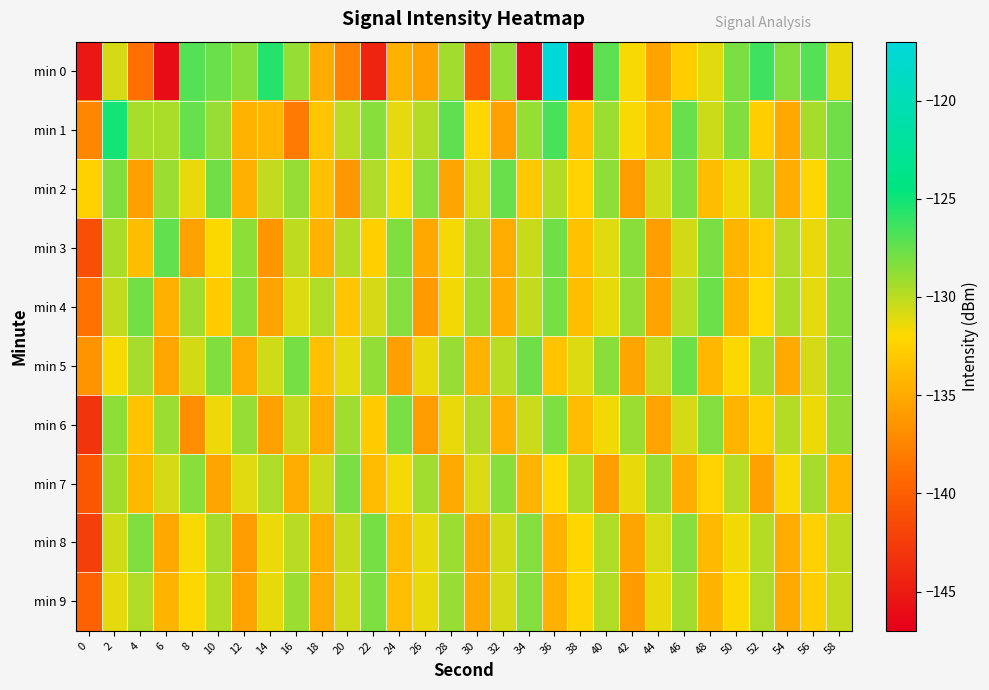

Reading left to right, list all the values displayed in this chart.

min 0: 0=-145.3	2=-130.8	4=-138.9	6=-146.1	8=-127.0	10=-127.6	12=-128.6	14=-125.6	16=-128.9	18=-134.9	20=-137.6	22=-144.4	24=-134.5	26=-135.5	28=-129.3	30=-140.4	32=-128.8	34=-146.2	36=-117.2	38=-146.9	40=-127.2	42=-131.8	44=-135.5	46=-132.7	48=-131.1	50=-128.1	52=-126.3	54=-128.4	56=-127.0	58=-131.3
min 1: 0=-137.3	2=-125.1	4=-129.5	6=-129.5	8=-127.5	10=-129.0	12=-134.5	14=-134.3	16=-138.2	18=-133.2	20=-130.0	22=-128.5	24=-131.2	26=-129.8	28=-127.3	30=-132.1	32=-135.6	34=-128.9	36=-126.7	38=-133.4	40=-129.1	42=-131.8	44=-134.2	46=-127.6	48=-130.5	50=-128.3	52=-132.7	54=-135.1	56=-129.4	58=-127.8
min 2: 0=-132.5	2=-128.3	4=-135.7	6=-129.1	8=-131.4	10=-127.8	12=-134.6	14=-130.2	16=-128.9	18=-133.5	20=-136.2	22=-129.7	24=-131.8	26=-128.4	28=-135.3	30=-130.9	32=-127.6	34=-133.1	36=-129.8	38=-132.4	40=-128.7	42=-135.9	44=-130.6	46=-128.2	48=-133.8	50=-131.5	52=-129.3	54=-134.7	56=-132.1	58=-127.9
min 3: 0=-141.2	2=-129.5	4=-133.8	6=-127.4	8=-135.6	10=-131.9	12=-128.7	14=-136.3	16=-130.1	18=-134.5	20=-129.8	22=-132.6	24=-128.3	26=-135.1	28=-131.7	30=-129.2	32=-134.9	34=-130.4	36=-127.8	38=-133.5	40=-131.1	42=-128.6	44=-135.8	46=-130.7	48=-128.1	50=-134.3	52=-132.9	54=-129.6	56=-131.4	58=-128.8
min 4: 0=-138.7	2=-130.2	4=-127.9	6=-134.6	8=-129.3	10=-132.8	12=-128.5	14=-135.4	16=-131.0	18=-129.7	20=-133.2	22=-130.8	24=-128.4	26=-136.1	28=-131.6	30=-129.1	32=-134.8	34=-130.3	36=-128.0	38=-133.7	40=-131.3	42=-128.9	44=-135.5	46=-130.0	48=-127.7	50=-134.4	52=-132.0	54=-129.5	56=-131.2	58=-128.6
min 5: 0=-136.4	2=-131.8	4=-129.4	6=-135.2	8=-130.7	10=-128.3	12=-134.9	14=-130.6	16=-128.0	18=-133.6	20=-131.2	22=-128.8	24=-135.7	26=-131.4	28=-129.0	30=-134.5	32=-130.0	34=-127.8	36=-133.4	38=-131.0	40=-128.6	42=-135.3	44=-130.2	46=-127.7	48=-134.2	50=-131.9	52=-129.3	54=-135.0	56=-130.8	58=-128.5
min 6: 0=-143.1	2=-128.7	4=-133.4	6=-129.1	8=-136.8	10=-131.5	12=-128.9	14=-135.6	16=-130.3	18=-134.7	20=-129.2	22=-132.8	24=-128.1	26=-135.9	28=-131.4	30=-129.7	32=-134.6	34=-130.5	36=-128.2	38=-133.9	40=-131.6	42=-129.1	44=-135.4	46=-130.8	48=-128.4	50=-134.3	52=-132.7	54=-129.8	56=-131.5	58=-128.9
min 7: 0=-140.5	2=-129.3	4=-134.1	6=-130.8	8=-128.5	10=-135.3	12=-131.1	14=-129.6	16=-134.8	18=-130.5	20=-128.1	22=-133.9	24=-131.7	26=-129.2	28=-135.0	30=-130.9	32=-128.6	34=-134.4	36=-132.0	38=-129.5	40=-135.8	42=-131.3	44=-129.0	46=-134.7	48=-132.4	50=-129.9	52=-135.6	54=-131.8	56=-129.4	58=-134.2
min 8: 0=-142.3	2=-130.6	4=-128.3	6=-135.1	8=-131.8	10=-129.4	12=-135.9	14=-131.5	16=-129.9	18=-134.7	20=-130.4	22=-128.0	24=-133.8	26=-131.4	28=-129.1	30=-135.2	32=-130.7	34=-128.4	36=-134.5	38=-132.1	40=-129.6	42=-135.3	44=-130.9	46=-128.5	48=-134.0	50=-131.6	52=-129.8	54=-134.9	56=-132.5	58=-130.1
min 9: 0=-139.8	2=-131.2	4=-129.7	6=-134.4	8=-132.1	10=-129.8	12=-135.5	14=-131.3	16=-129.1	18=-134.9	20=-130.6	22=-128.2	24=-133.7	26=-131.4	28=-129.0	30=-135.1	32=-130.8	34=-128.4	36=-134.6	38=-132.2	40=-129.7	42=-135.9	44=-131.4	46=-129.2	48=-134.3	50=-131.9	52=-129.6	54=-135.0	56=-132.7	58=-130.3